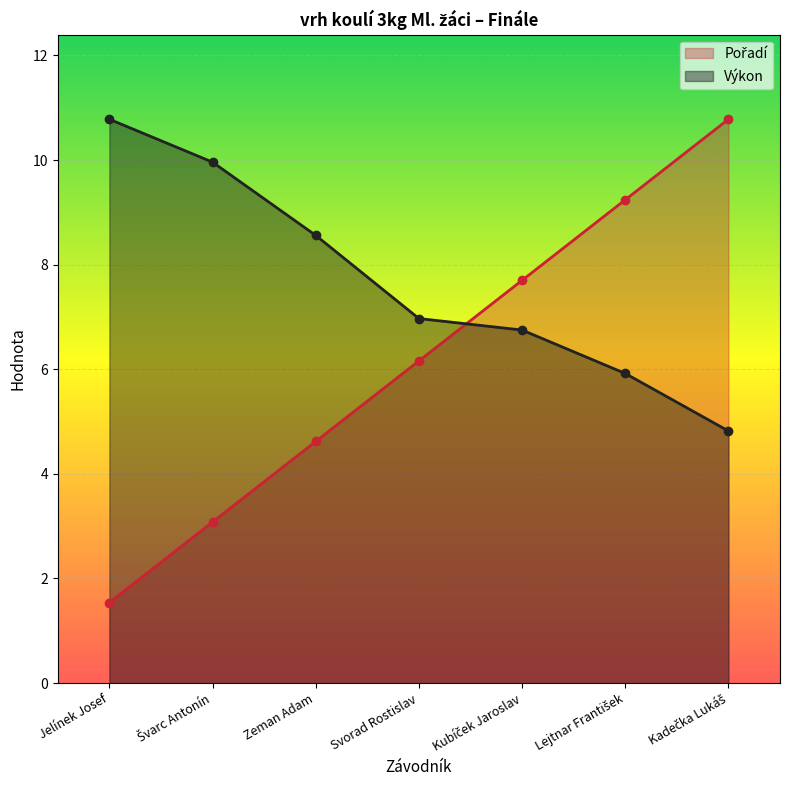

Reading left to right, what are all the values shown in this chart?

Pořadí: Jelínek Josef=1.5	Švarc Antonín=3.1	Zeman Adam=4.6	Svorad Rostislav=6.2	Kubíček Jaroslav=7.7	Lejtnar František=9.2	Kadečka Lukáš=10.8
Výkon: Jelínek Josef=10.8	Švarc Antonín=10.0	Zeman Adam=8.6	Svorad Rostislav=7.0	Kubíček Jaroslav=6.8	Lejtnar František=5.9	Kadečka Lukáš=4.8